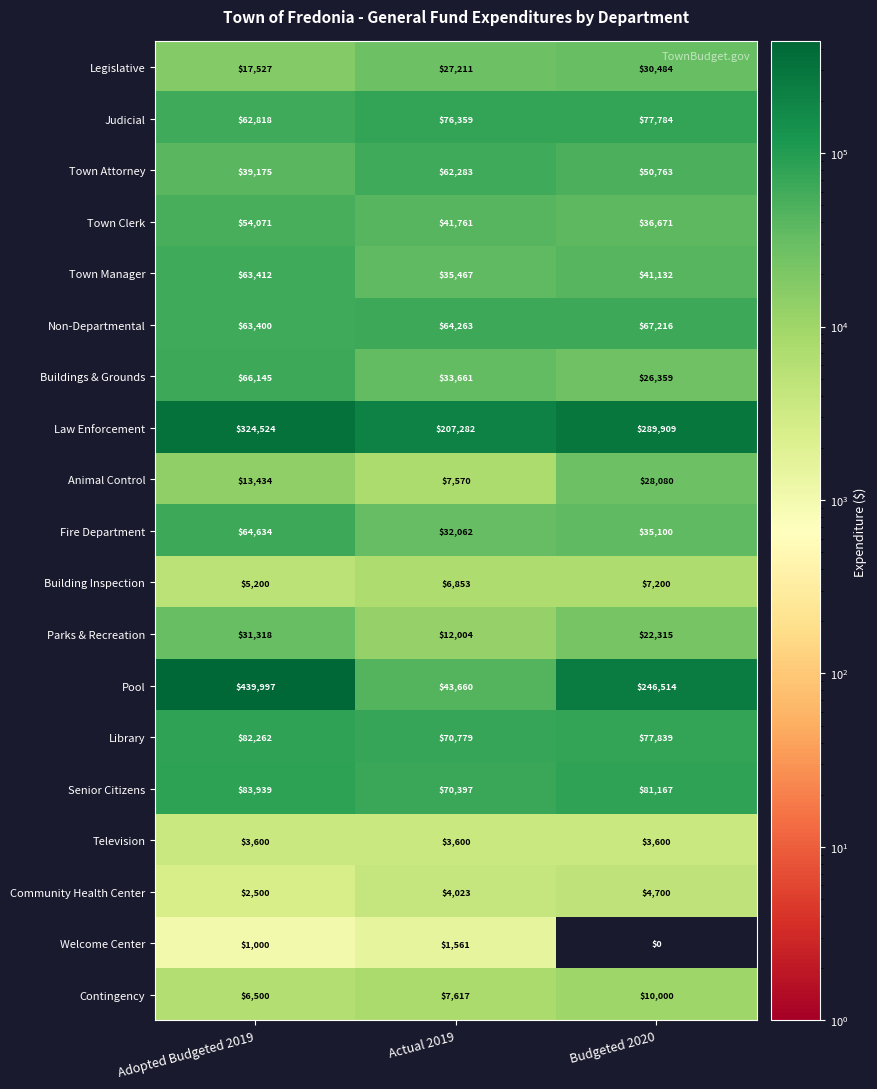

At which category does the chart reach its peak across all series?

Adopted Budgeted 2019